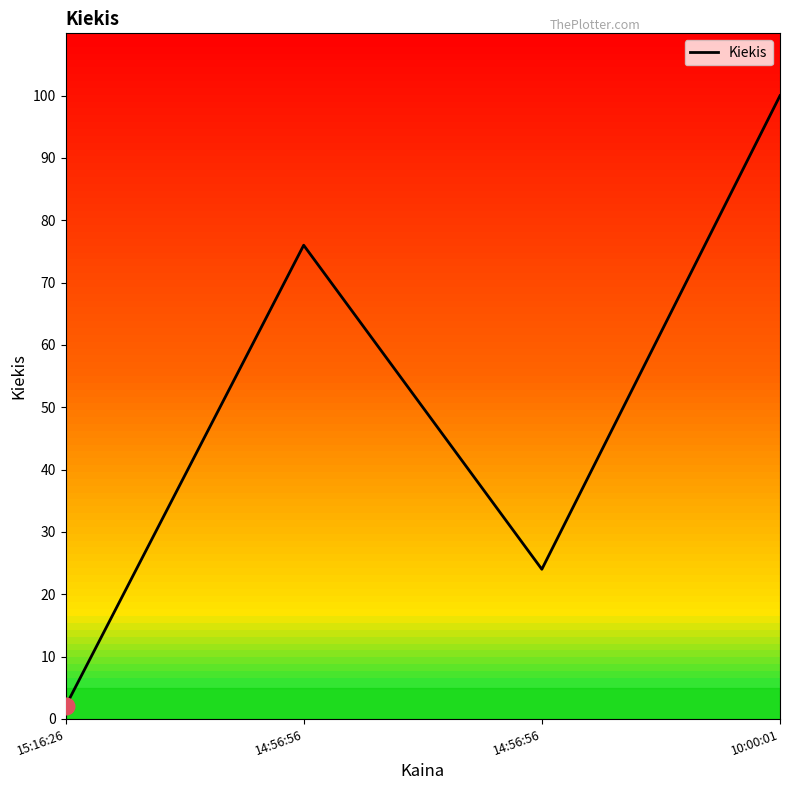

Rank the categories by value from highest to lowest.

10:00:01, 14:56:56, 14:56:56, 15:16:26